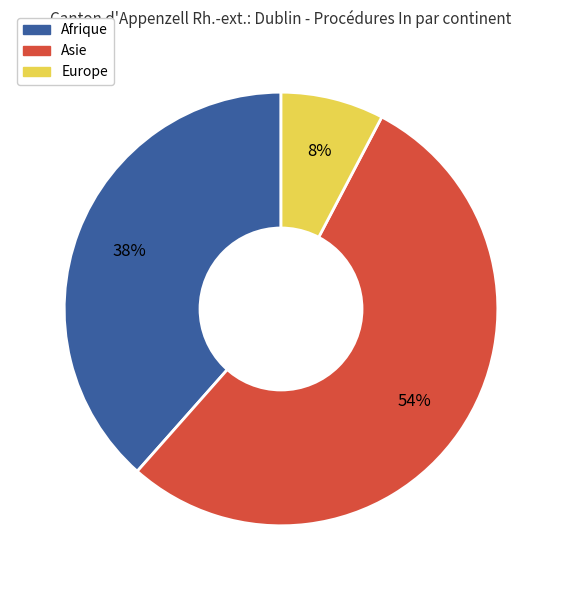

To the nearest percent, what is the average slice percentage?

33%